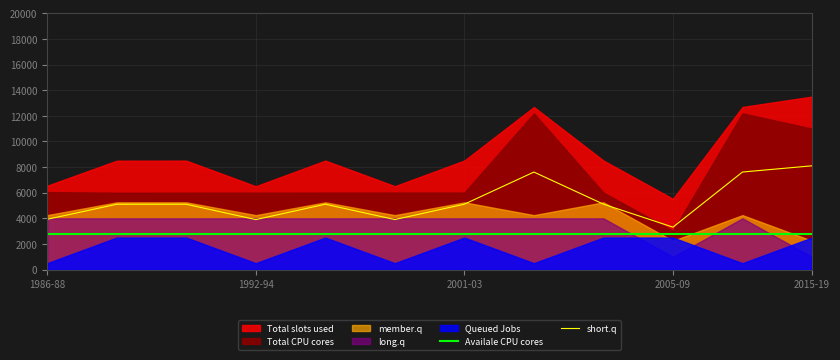

What is the highest value of the short.q series?

8100.0